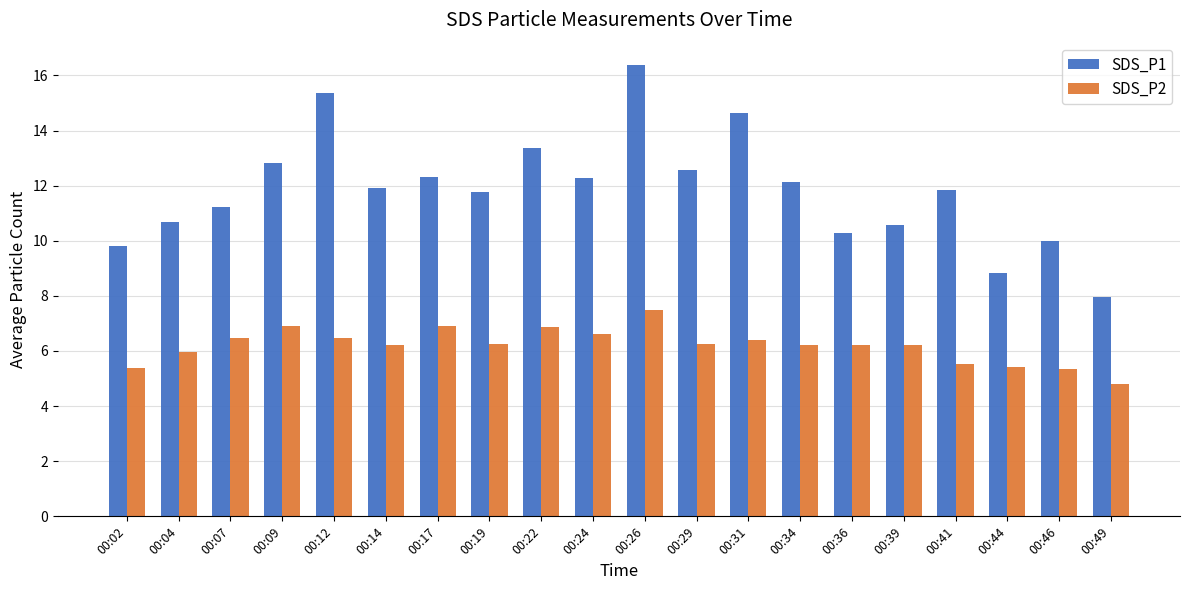

Is the value of SDS_P1 at 00:17 greater than the value of SDS_P2 at 00:19?

Yes